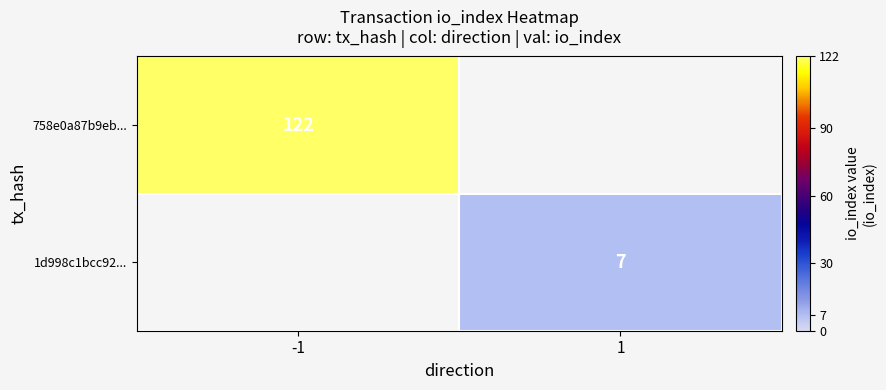

True or false: 1d998c1bcc92... has a value of 7 at 1.

True